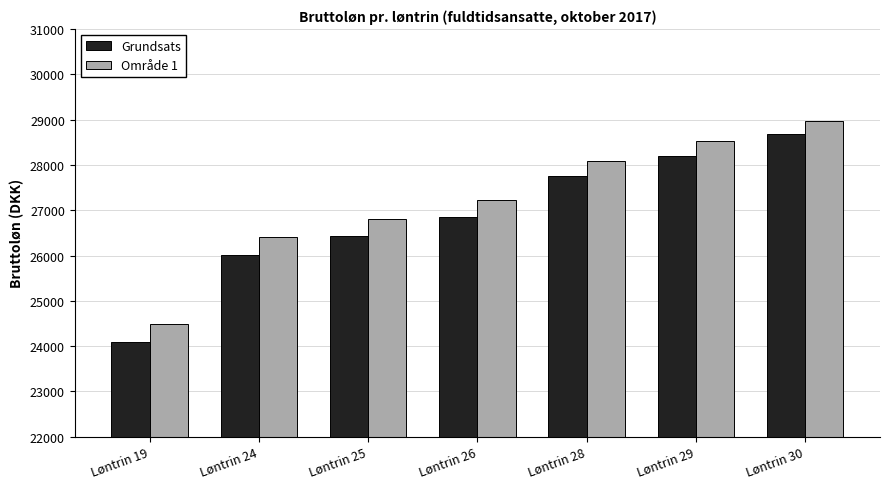

Rank the series at Løntrin 25 from highest to lowest value.

Område 1, Grundsats